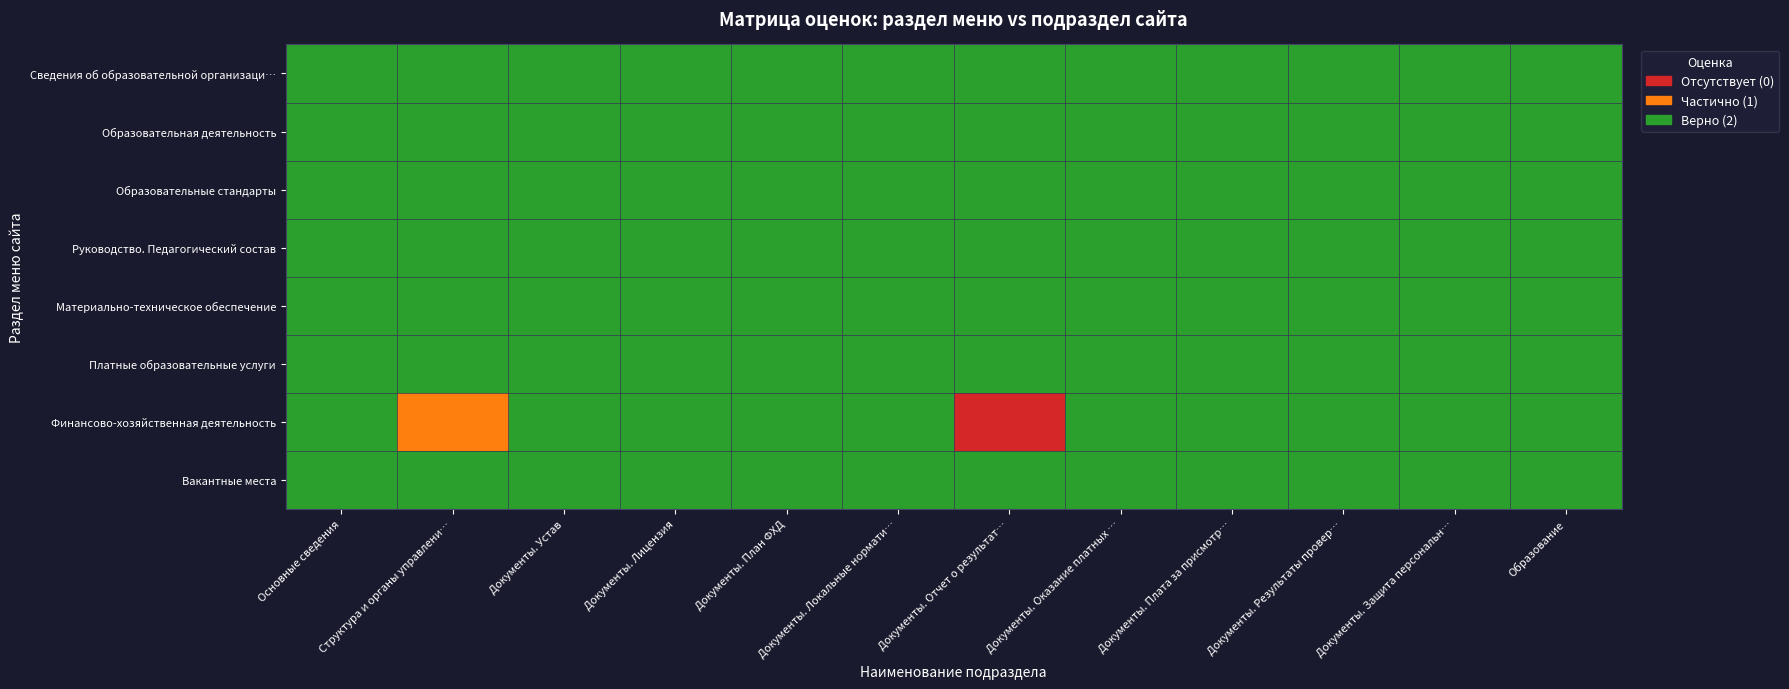

Reading left to right, transcribe all the data shown in this chart.

Сведения об образовательной организаци…: Основные сведения=2	Структура и органы управлени…=2	Документы. Устав=2	Документы. Лицензия=2	Документы. План ФХД=2	Документы. Локальные нормати…=2	Документы. Отчет о результат…=2	Документы. Оказание платных …=2	Документы. Плата за присмотр…=2	Документы. Результаты провер…=2	Документы. Защита персональн…=2	Образование=2
Образовательная деятельность: Основные сведения=2	Структура и органы управлени…=2	Документы. Устав=2	Документы. Лицензия=2	Документы. План ФХД=2	Документы. Локальные нормати…=2	Документы. Отчет о результат…=2	Документы. Оказание платных …=2	Документы. Плата за присмотр…=2	Документы. Результаты провер…=2	Документы. Защита персональн…=2	Образование=2
Образовательные стандарты: Основные сведения=2	Структура и органы управлени…=2	Документы. Устав=2	Документы. Лицензия=2	Документы. План ФХД=2	Документы. Локальные нормати…=2	Документы. Отчет о результат…=2	Документы. Оказание платных …=2	Документы. Плата за присмотр…=2	Документы. Результаты провер…=2	Документы. Защита персональн…=2	Образование=2
Руководство. Педагогический состав: Основные сведения=2	Структура и органы управлени…=2	Документы. Устав=2	Документы. Лицензия=2	Документы. План ФХД=2	Документы. Локальные нормати…=2	Документы. Отчет о результат…=2	Документы. Оказание платных …=2	Документы. Плата за присмотр…=2	Документы. Результаты провер…=2	Документы. Защита персональн…=2	Образование=2
Материально-техническое обеспечение: Основные сведения=2	Структура и органы управлени…=2	Документы. Устав=2	Документы. Лицензия=2	Документы. План ФХД=2	Документы. Локальные нормати…=2	Документы. Отчет о результат…=2	Документы. Оказание платных …=2	Документы. Плата за присмотр…=2	Документы. Результаты провер…=2	Документы. Защита персональн…=2	Образование=2
Платные образовательные услуги: Основные сведения=2	Структура и органы управлени…=2	Документы. Устав=2	Документы. Лицензия=2	Документы. План ФХД=2	Документы. Локальные нормати…=2	Документы. Отчет о результат…=2	Документы. Оказание платных …=2	Документы. Плата за присмотр…=2	Документы. Результаты провер…=2	Документы. Защита персональн…=2	Образование=2
Финансово-хозяйственная деятельность: Основные сведения=2	Структура и органы управлени…=1	Документы. Устав=2	Документы. Лицензия=2	Документы. План ФХД=2	Документы. Локальные нормати…=2	Документы. Отчет о результат…=0	Документы. Оказание платных …=2	Документы. Плата за присмотр…=2	Документы. Результаты провер…=2	Документы. Защита персональн…=2	Образование=2
Вакантные места: Основные сведения=2	Структура и органы управлени…=2	Документы. Устав=2	Документы. Лицензия=2	Документы. План ФХД=2	Документы. Локальные нормати…=2	Документы. Отчет о результат…=2	Документы. Оказание платных …=2	Документы. Плата за присмотр…=2	Документы. Результаты провер…=2	Документы. Защита персональн…=2	Образование=2